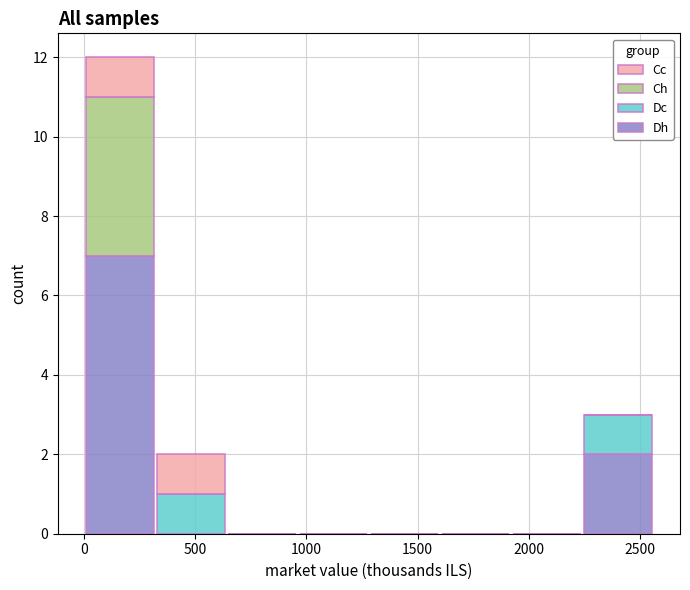

What is the total height of the stacked bar covering 0 to 300 on the x-axis? Neither the bar edges nor the heights are printed on the chart, so give them approximately, as read against the axes.

12